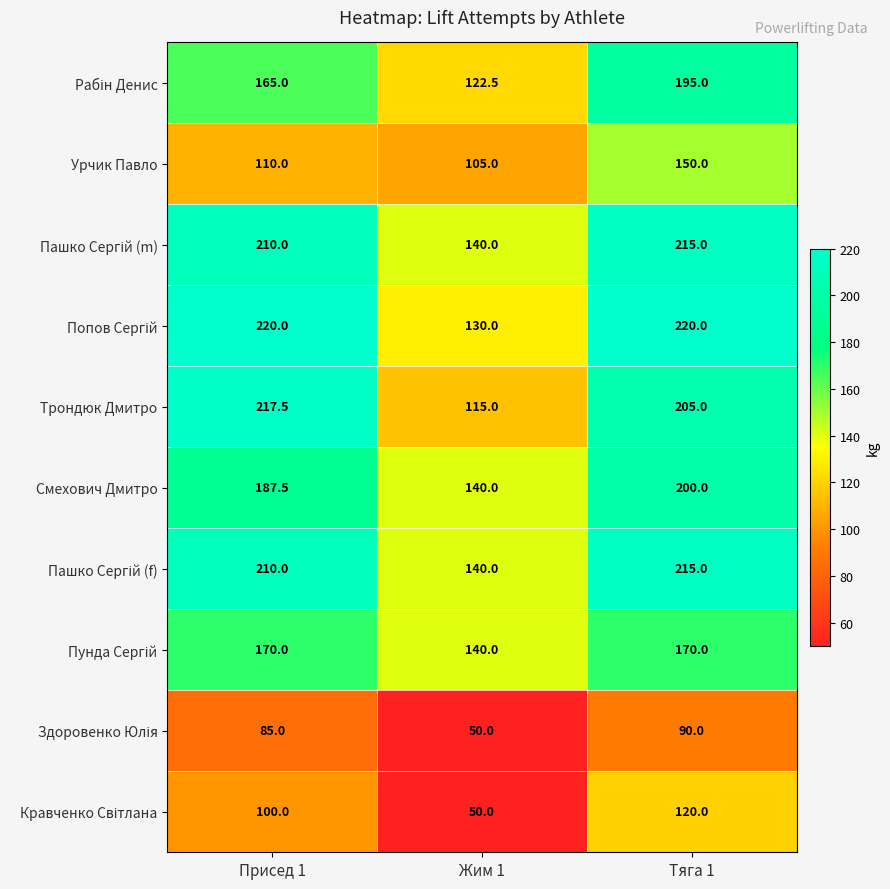

Which series has the widest spread of values?

Трондюк Дмитро